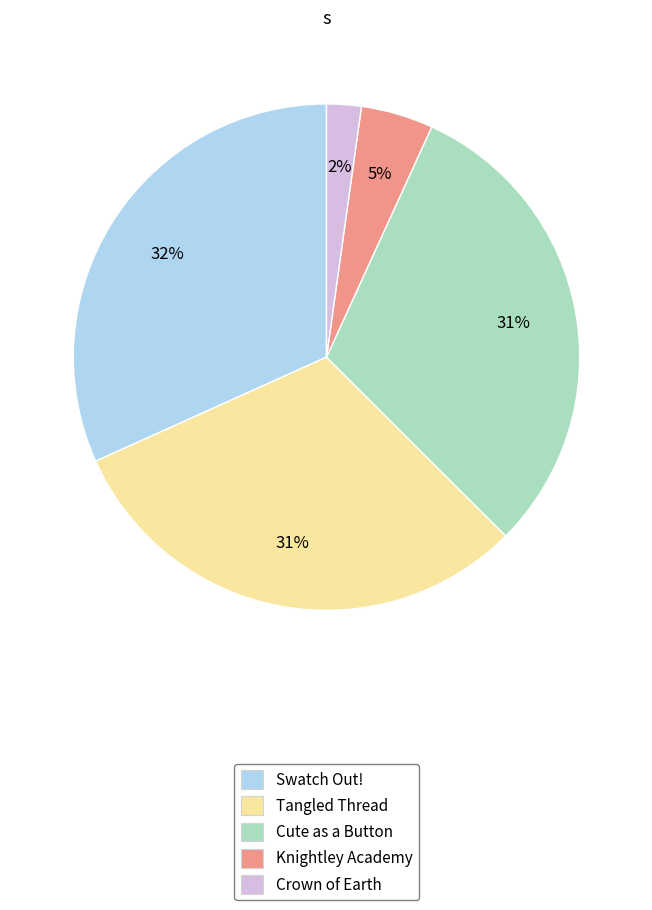

To the nearest percent, what is the difference between the largest and smallest slice percentages?

30%